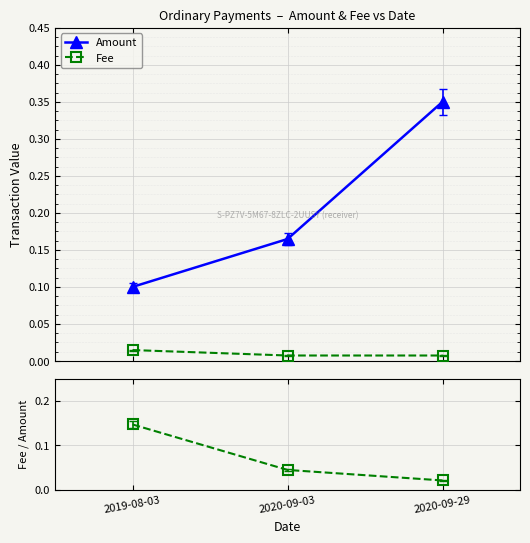

Reading left to right, transcribe all the data shown in this chart.

Amount: 2019-08-03=0.1	2020-09-03=0.2	2020-09-29=0.3
Fee: 2019-08-03=0.0	2020-09-03=0.0	2020-09-29=0.0
Fee/Amount: 2019-08-03=0.1	2020-09-03=0.0	2020-09-29=0.0